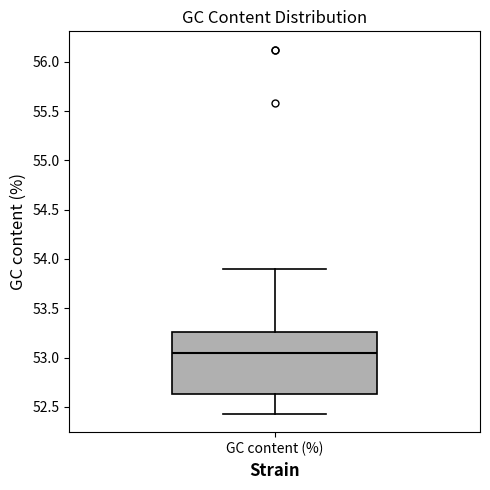

Read this box plot against the y-axis: the position of the median line, the range covered by the box, and the ends of both whiskers. The values are not printed on the chart, so give them approximately, as read against the axis.

median 53.05, box 52.65 to 53.25, whiskers 52.45 to 53.90